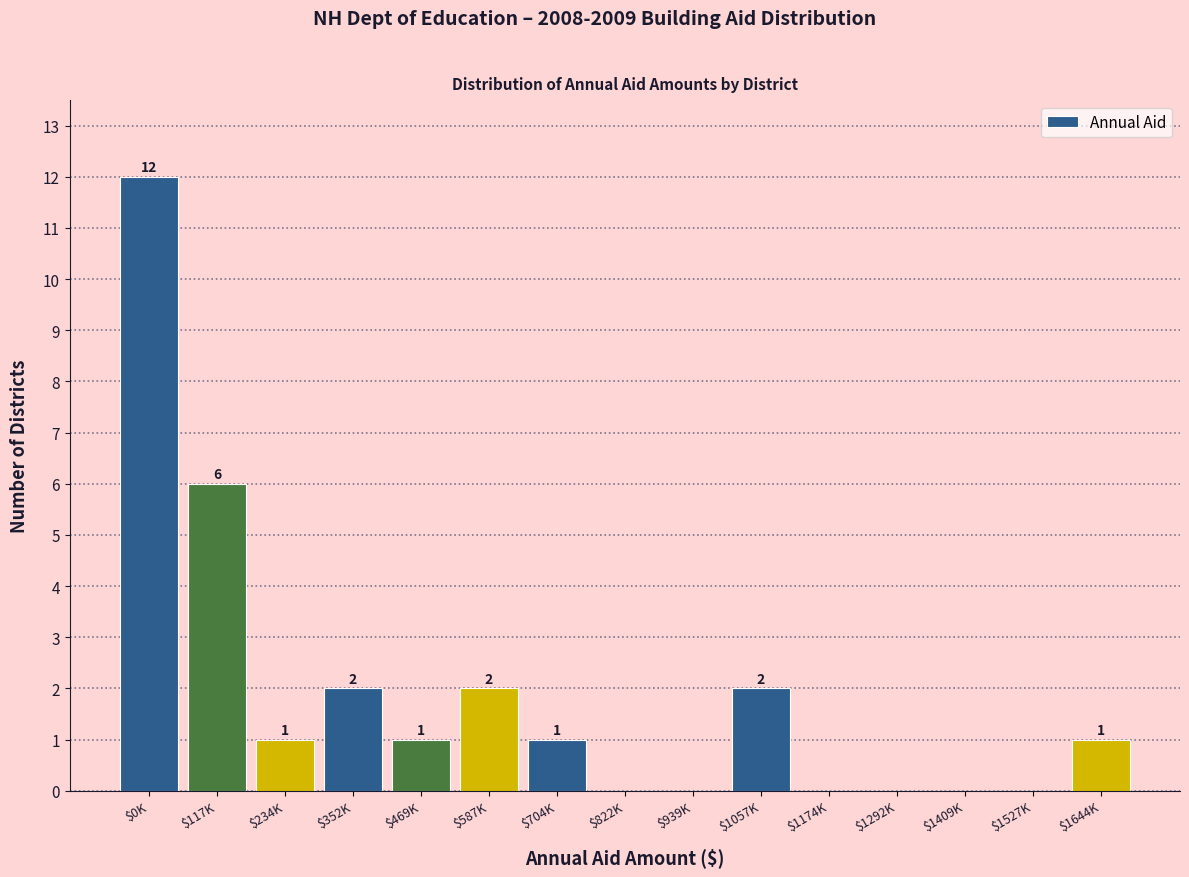

What is the sum of all values?

28